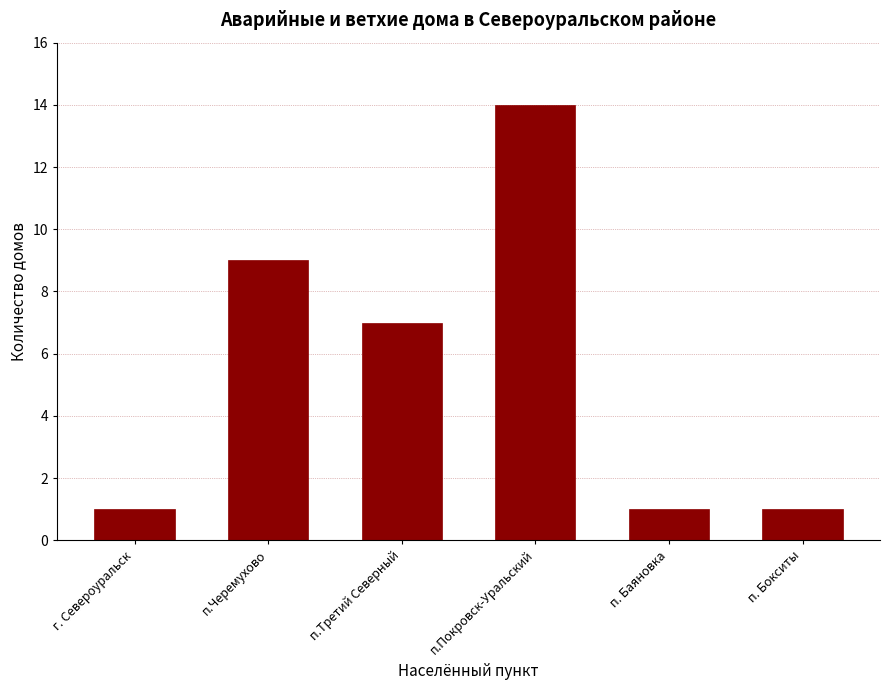

Reading left to right, extract all data points from this chart.

1	9	7	14	1	1